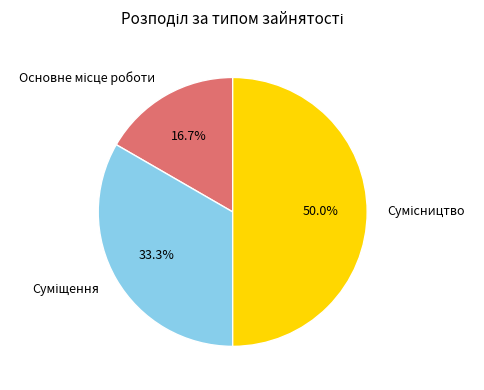

How much of the chart is everything except Суміщення?

66.7%